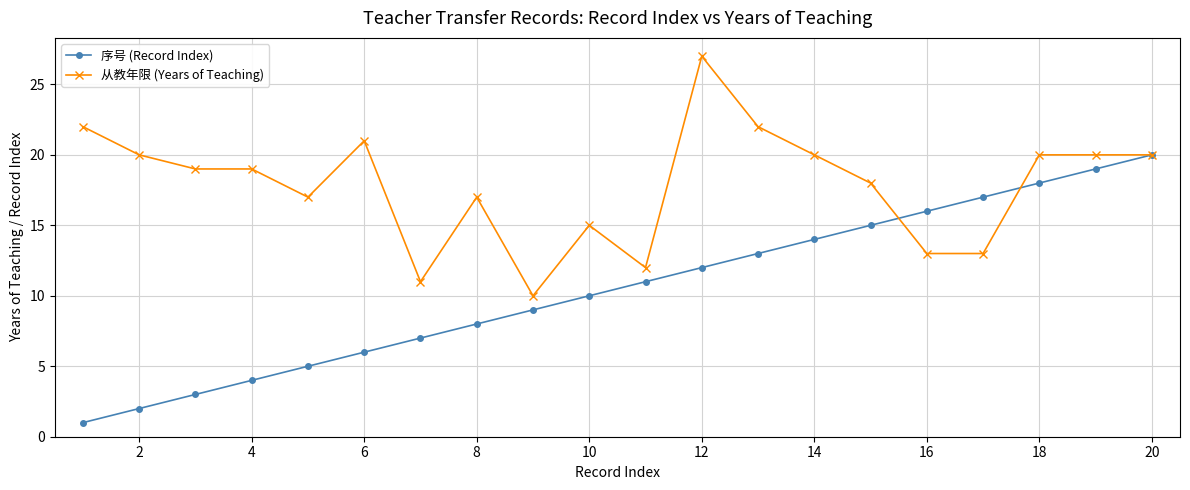

Does the chart display data point markers on the line(s)?

Yes